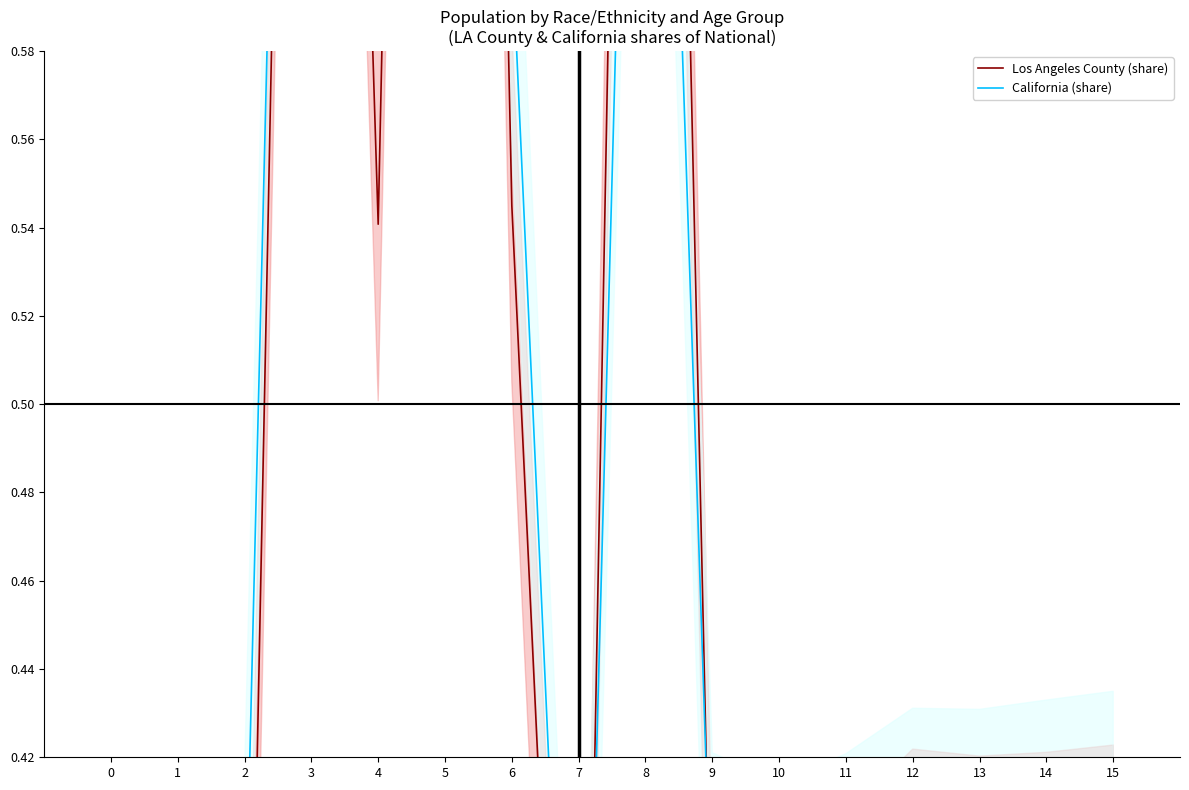

Is it true that Los Angeles County (share) equals 0.1 at 7?

False